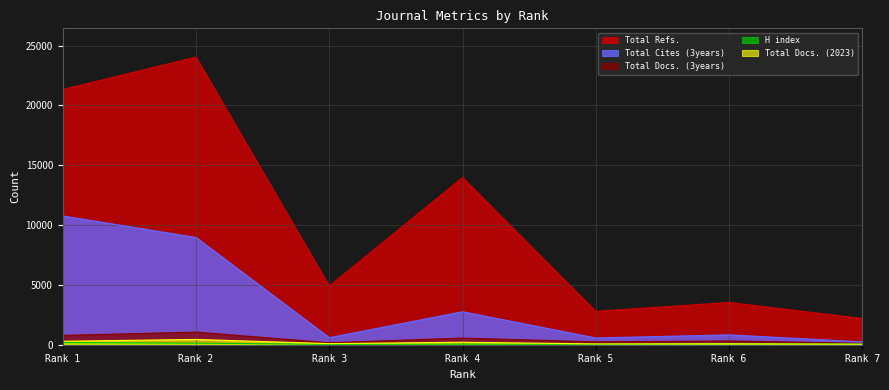

At which category does the chart reach its minimum across all series?

Rank 3